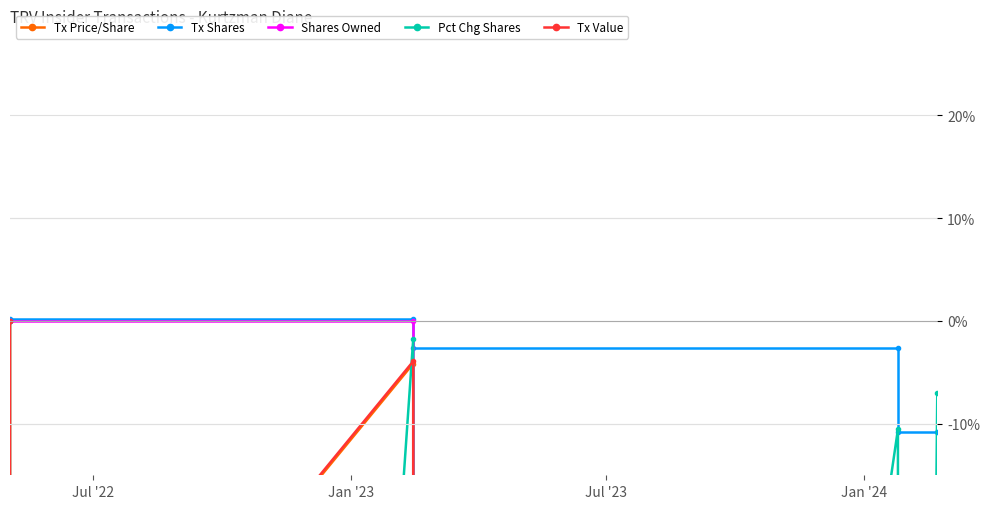

How many interior local valleys does the Tx Price/Share series have?

3